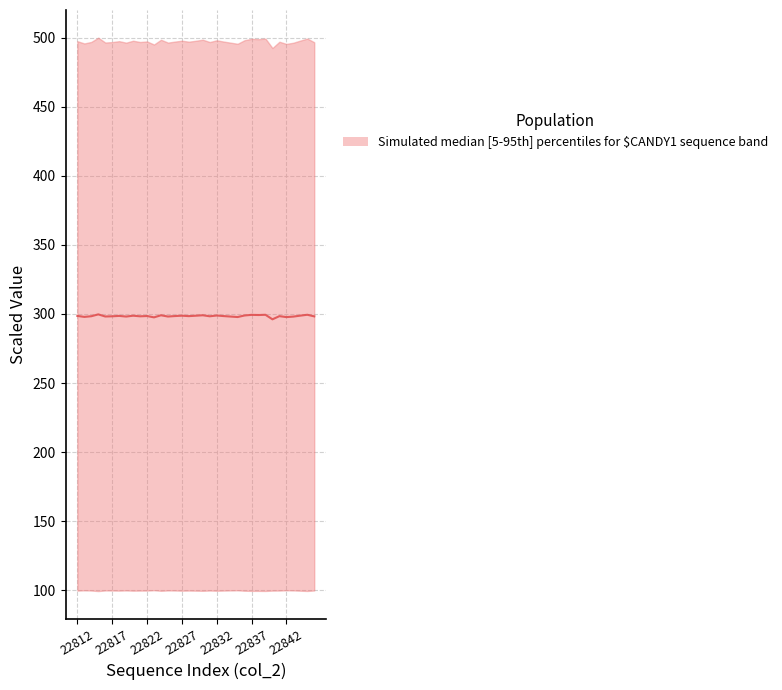

What is the sum of the values at 32 and 33?

598.2